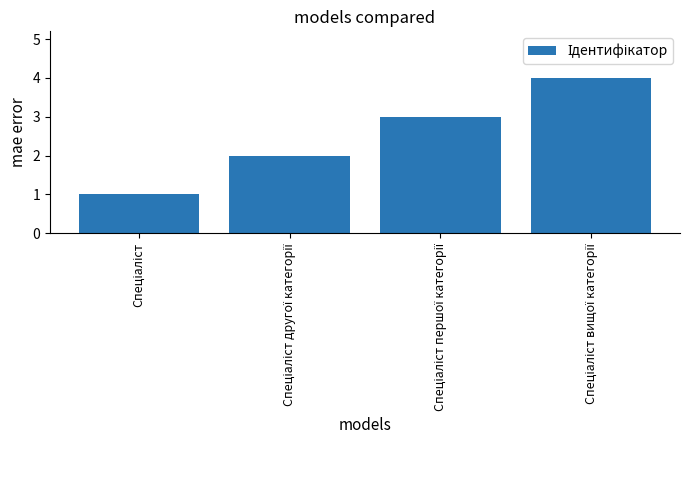

What is the value of the 3rd bar from the left?

3